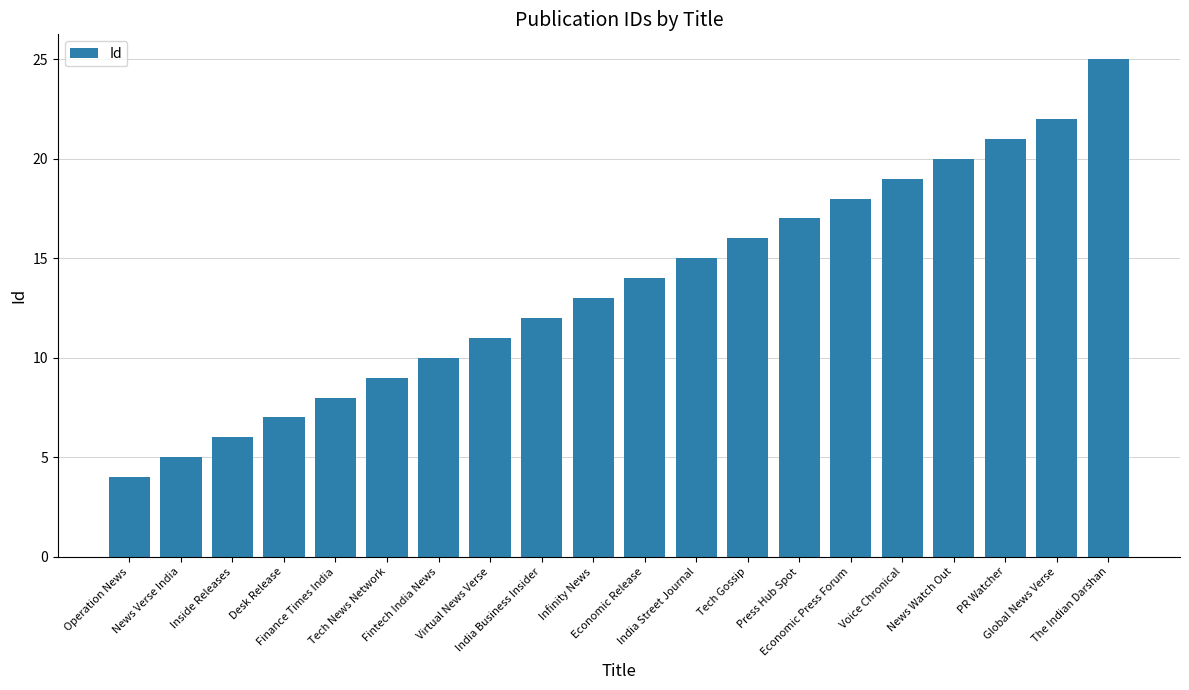

What is the sum of the values at India Street Journal and News Verse India?

20